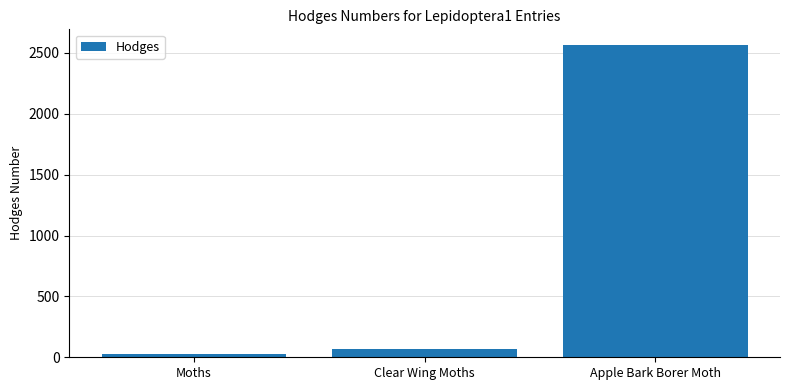

Are the bars grouped side by side (vs. stacked)?

No